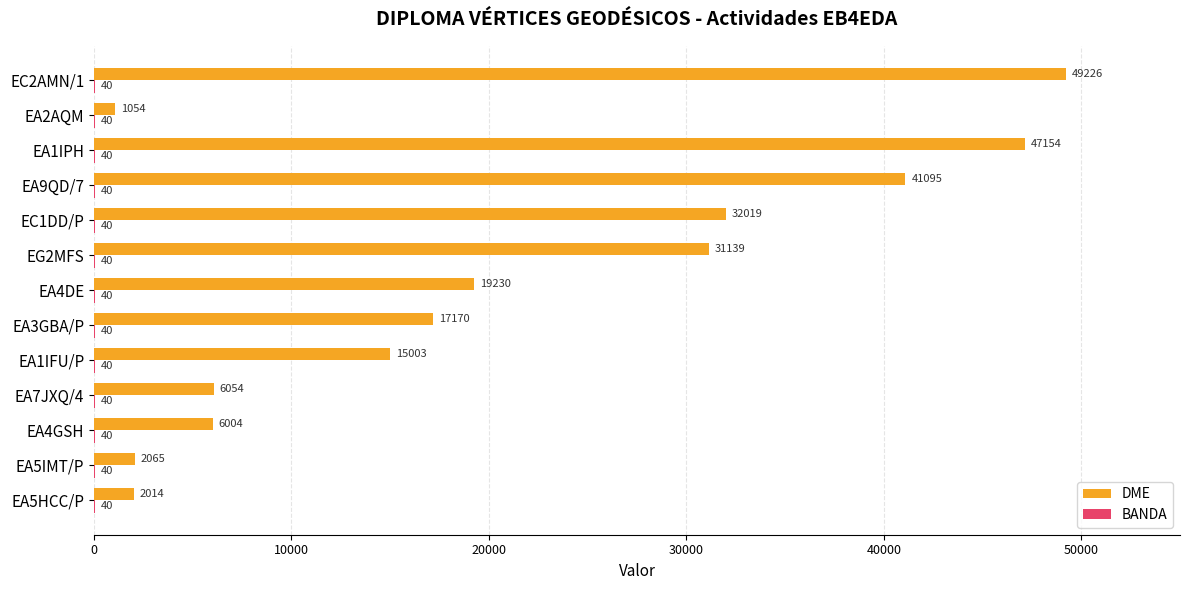

How many data points does each series have?

13